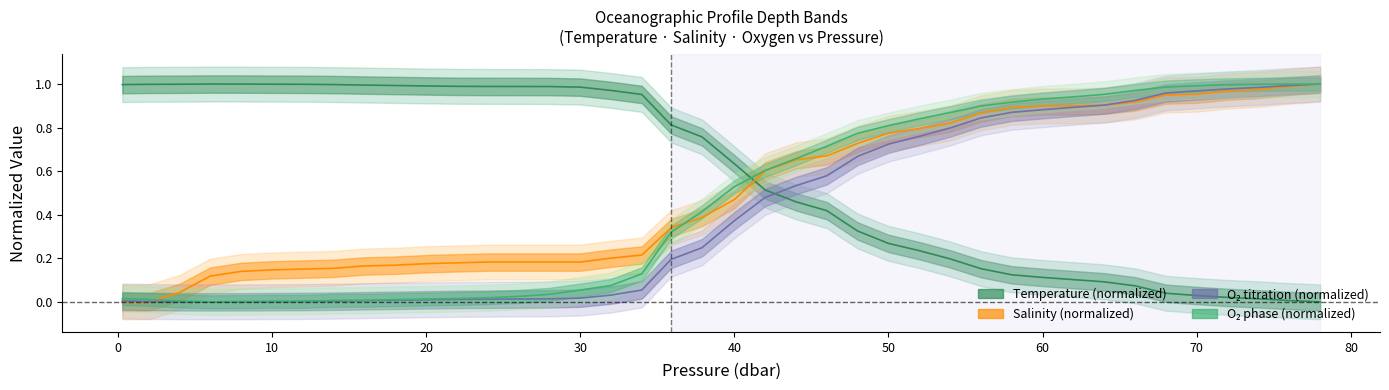

At which category does the chart reach its minimum across all series?

78.0